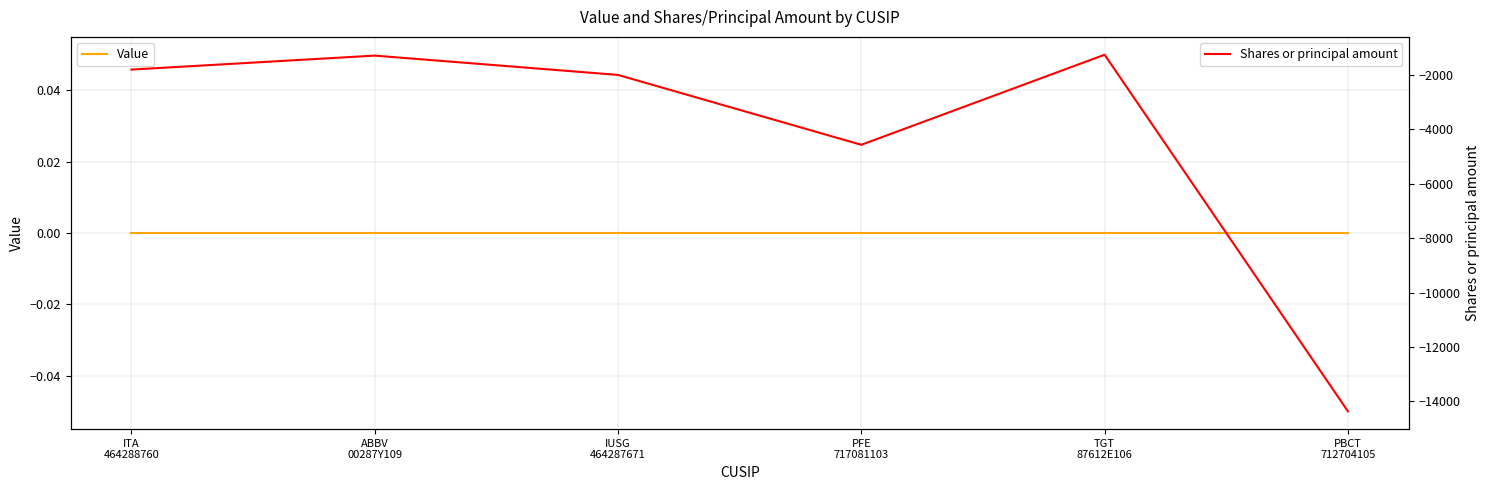

What are all the series names shown in the legend?

Value, Shares or principal amount